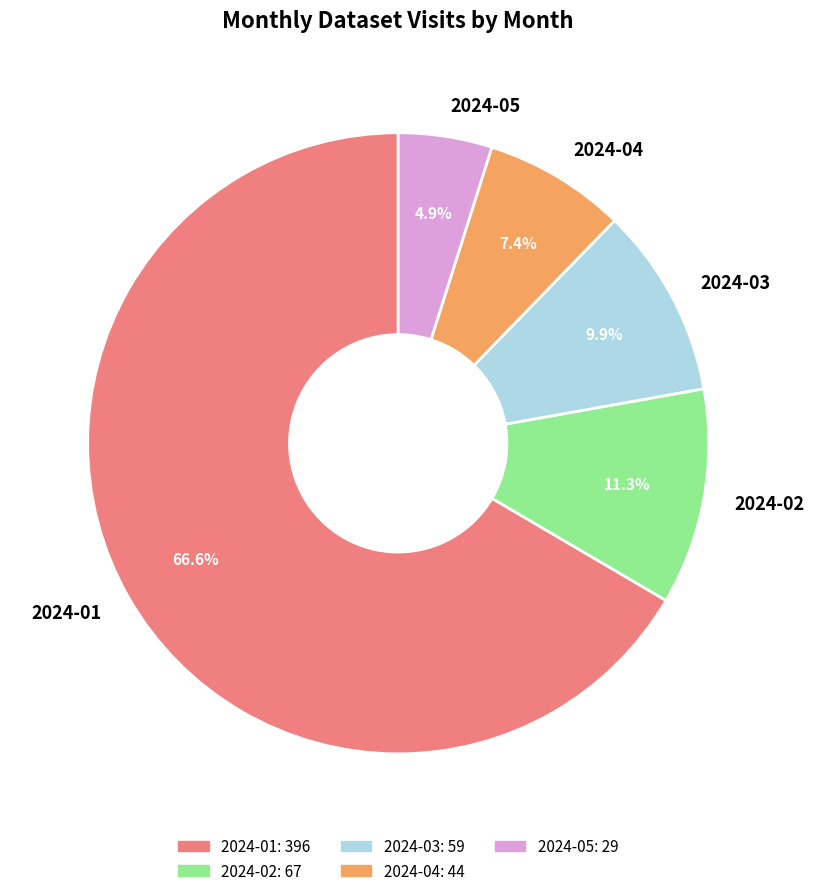

Do 2024-05 and 2024-01 together represent more than half of the pie?

Yes